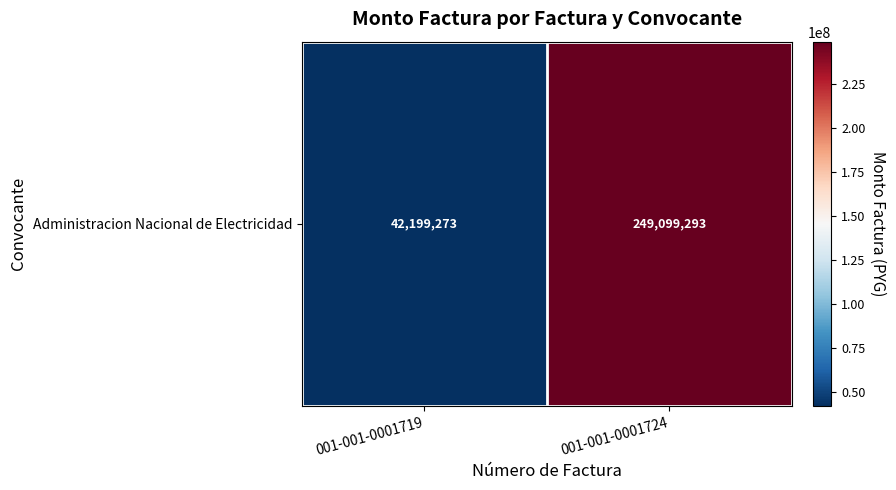

What is the average value?

145649283